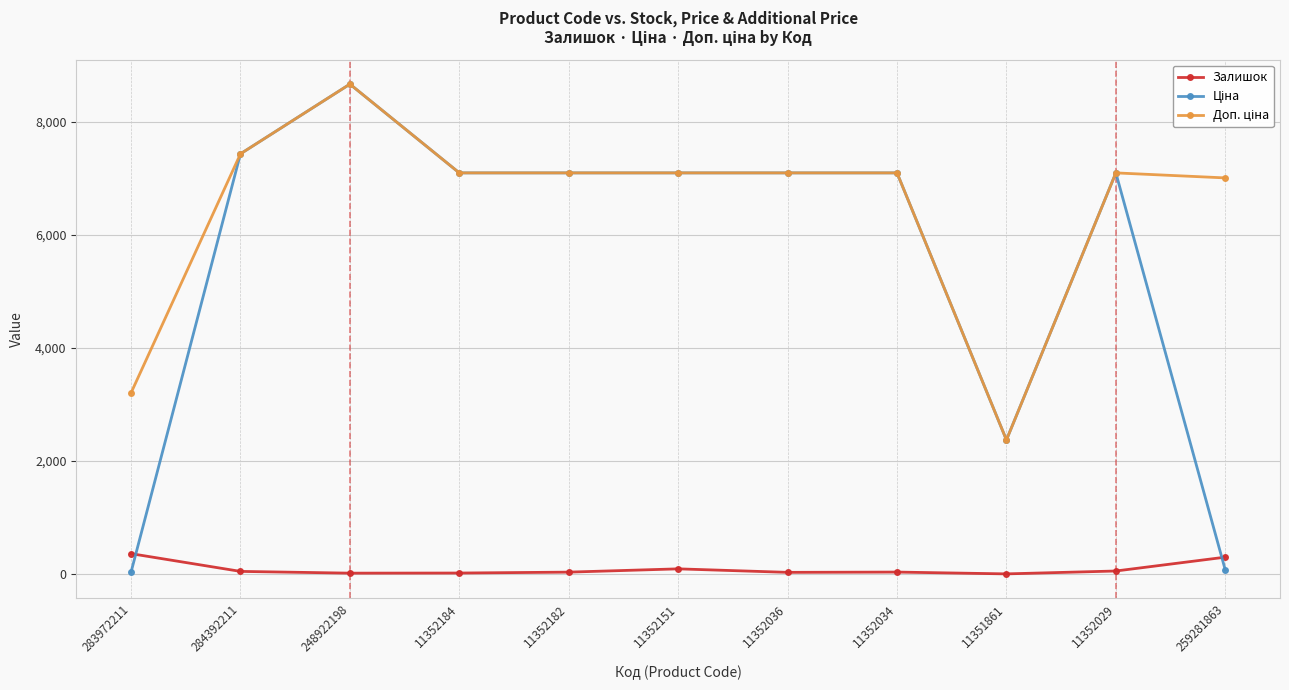

How many data points does each series have?

11